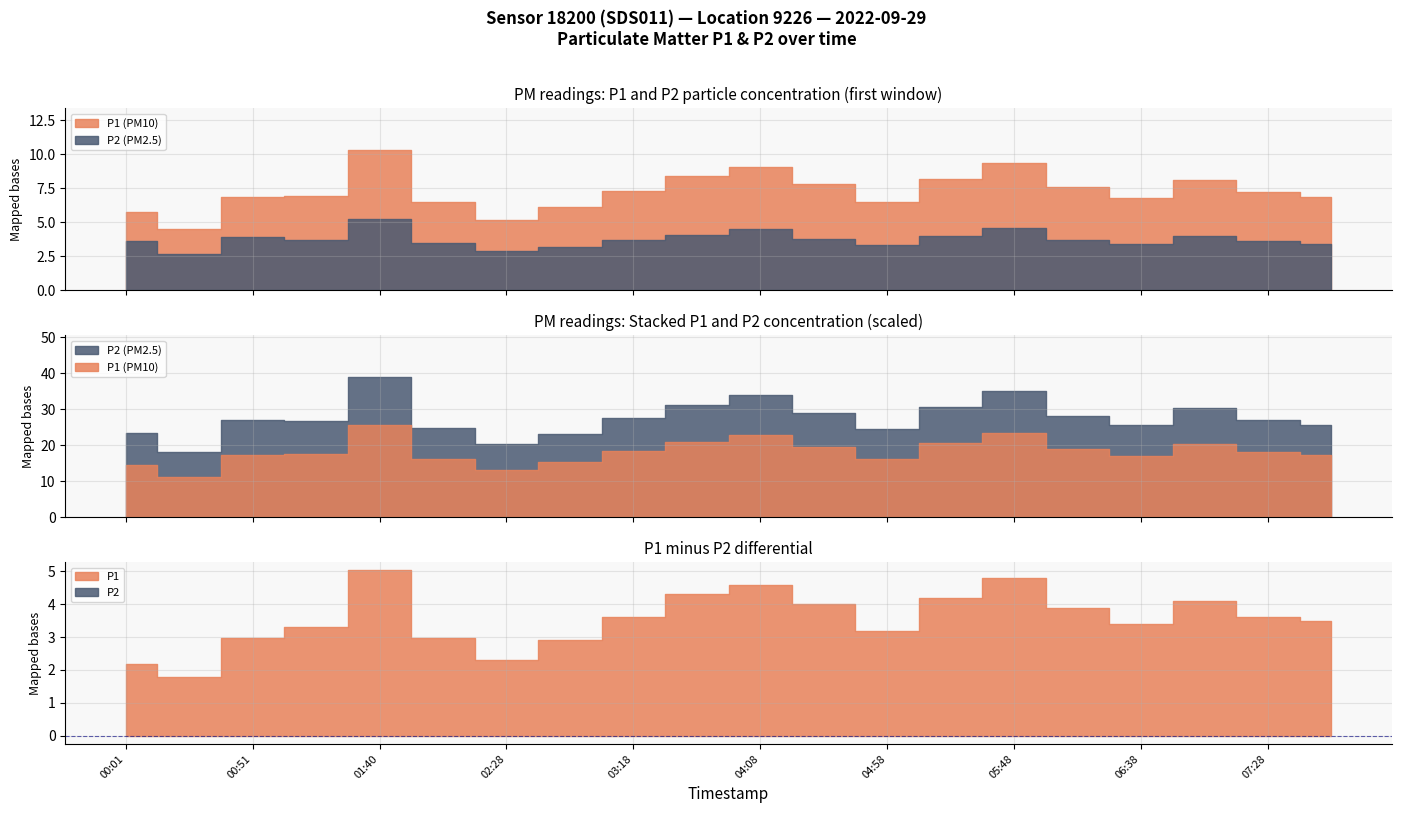

What is the sum of all P1 values?

145.5